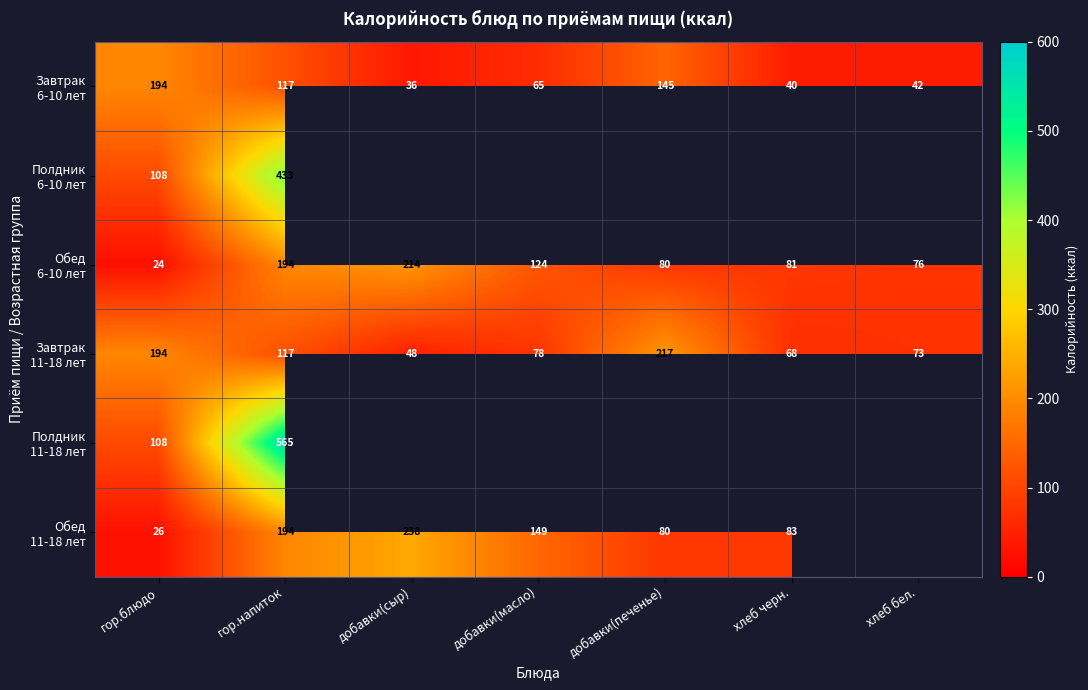

At which label is Завтрак 11-18 лет closest to 132?

гор.напиток